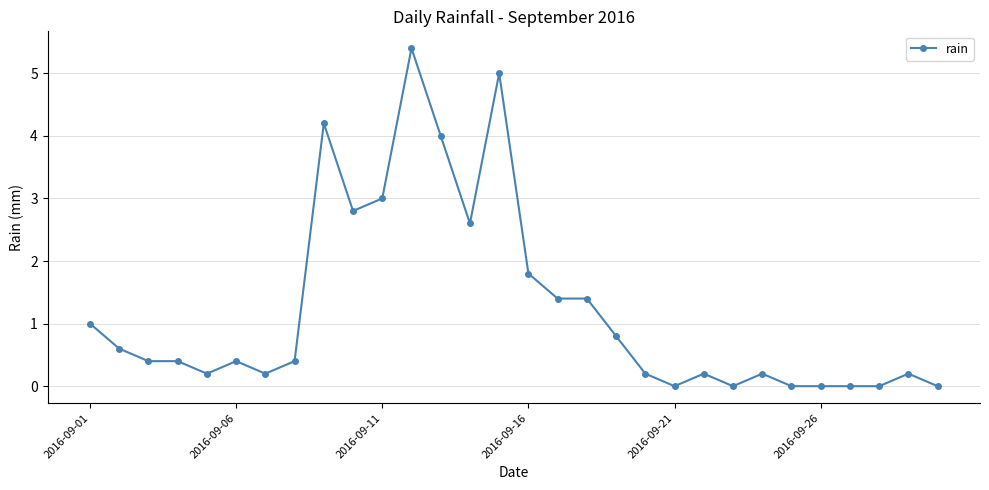

What is the difference between the maximum and second lowest values?

5.4